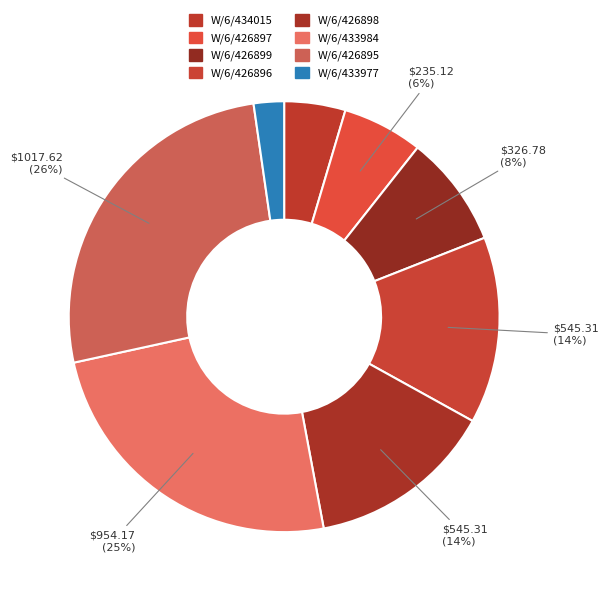

Count the number of slices in the pie.

8